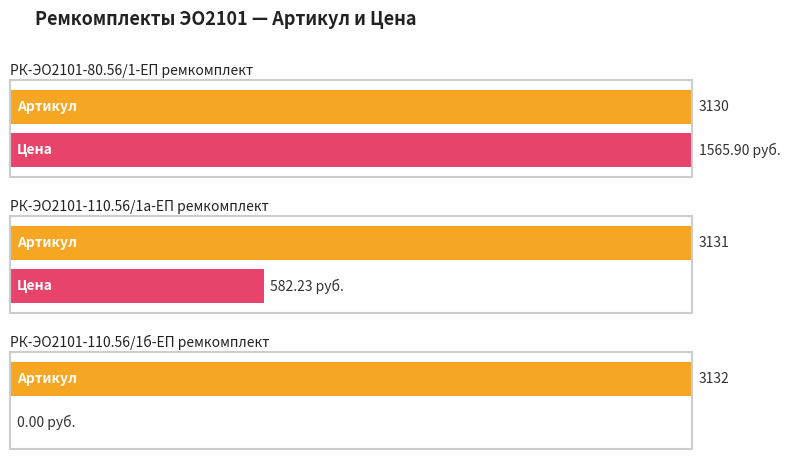

What is the label of the 2nd bar from the right?

РК-ЭО2101-110.56/1а-ЕП ремкомплект